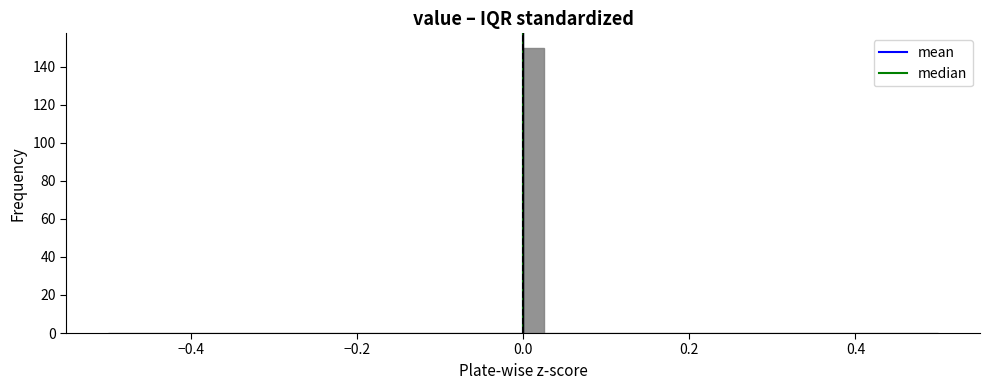

Read against the x-axis, roughly where is the centre of the tallest bar?

0.02